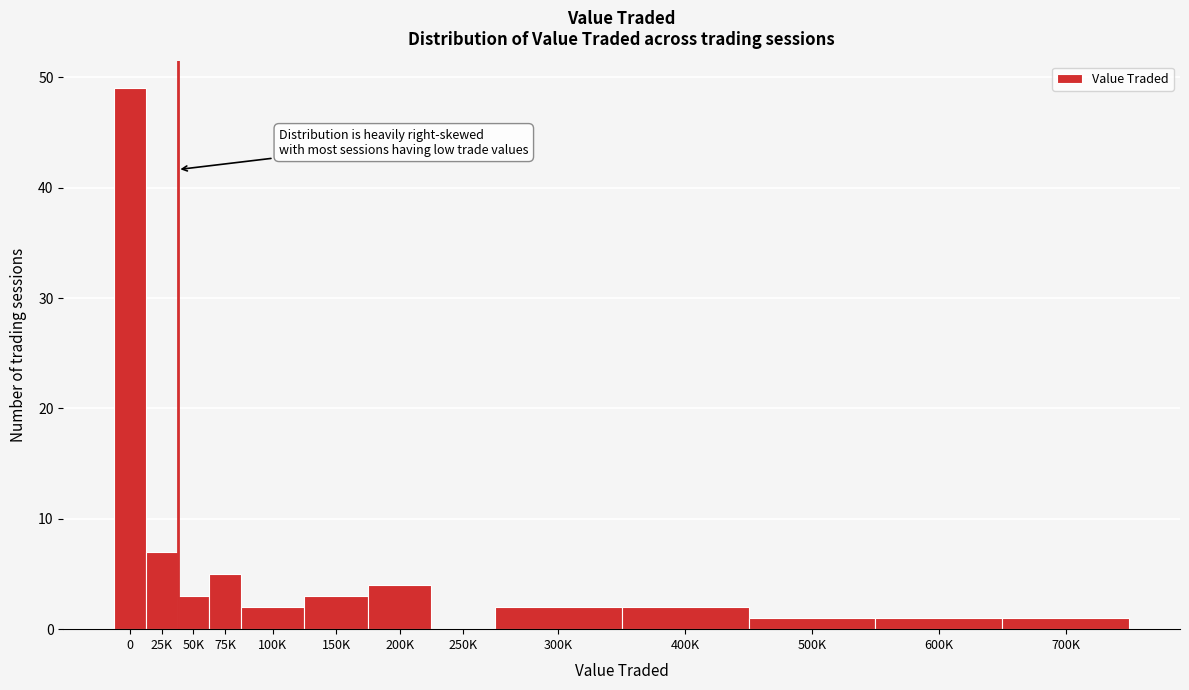

Reading left to right, transcribe all the data shown in this chart.

0=49	25K=7	50K=3	75K=5	100K=2	150K=3	200K=4	250K=0	300K=2	400K=2	500K=1	600K=1	700K=1